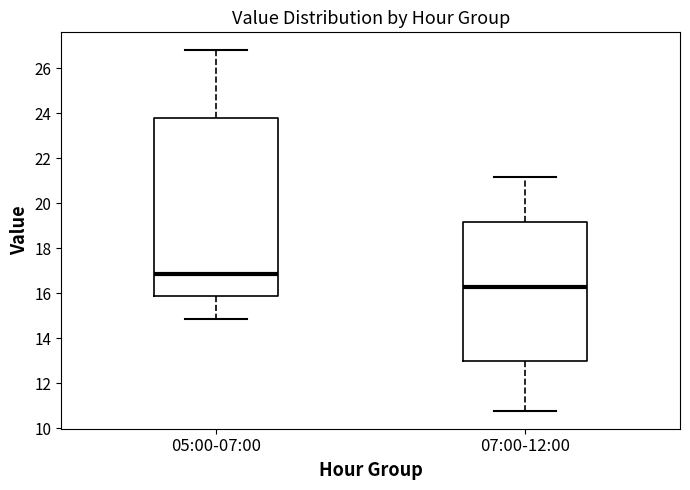

Comparing the boxes themselves (not the whiskers), which one is the tallest?

05:00-07:00